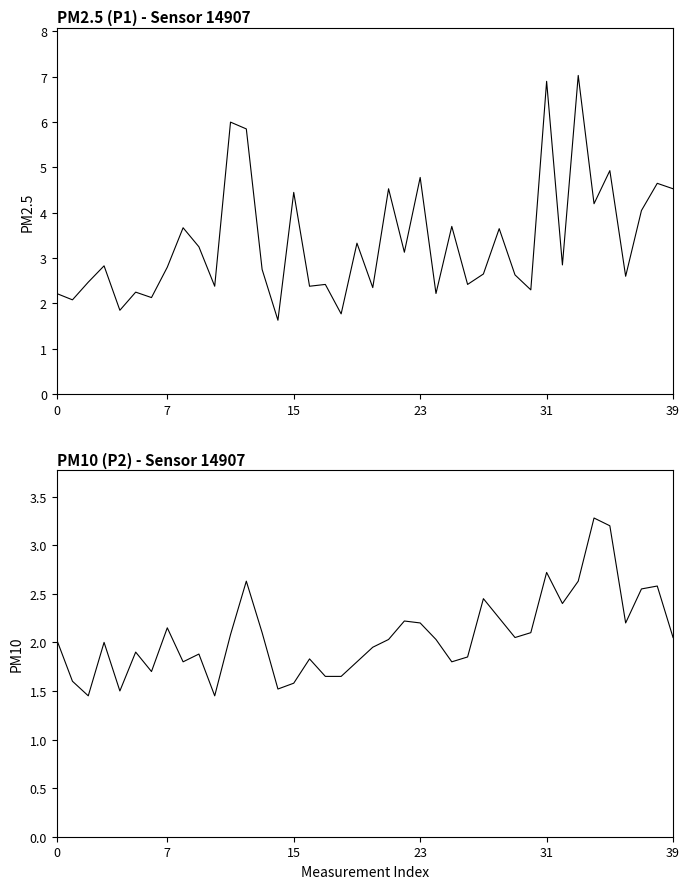

True or false: P2 and P1 cross at least once.

False